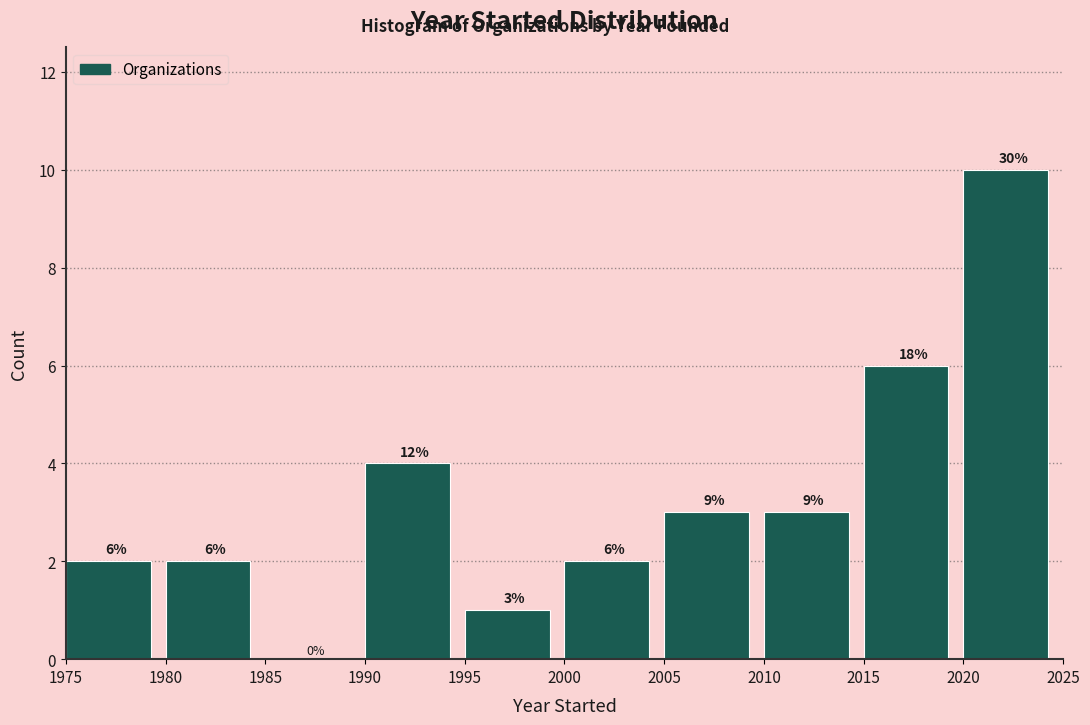

Over which range of the x-axis is the bar tallest?

2020 to 2025